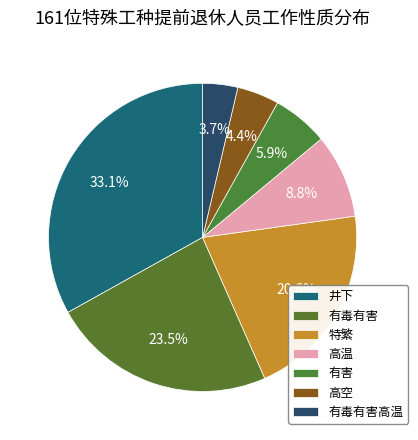

Does 有毒有害高温 account for over 50% of the chart?

No